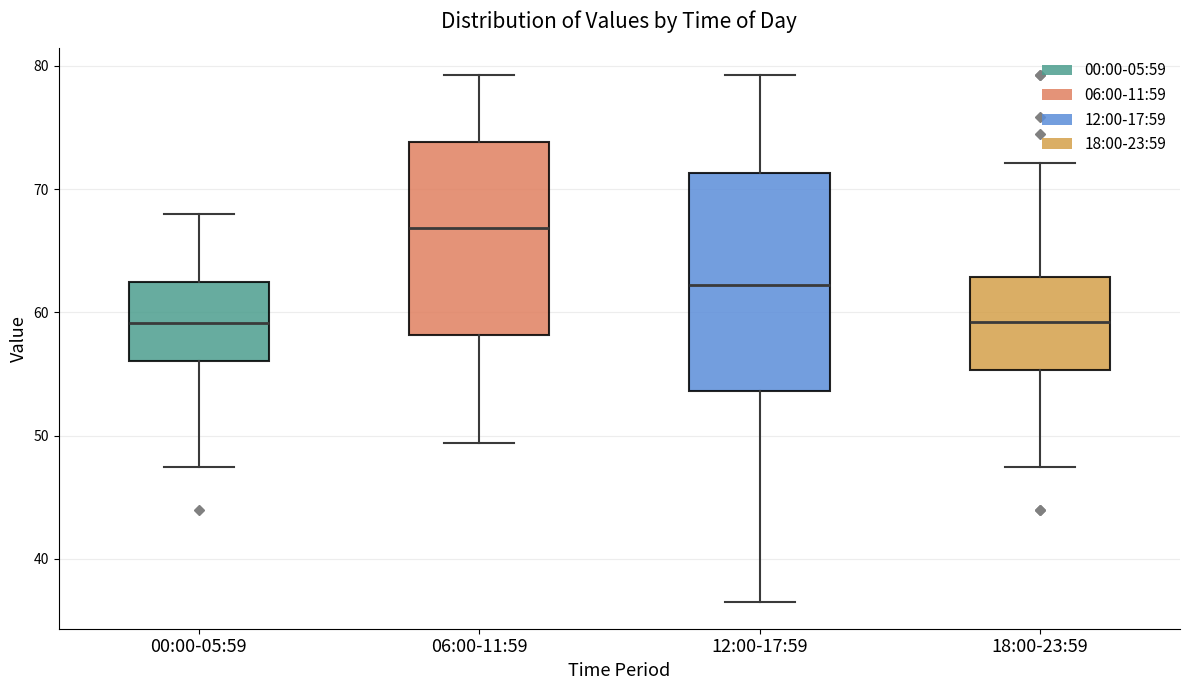

Comparing the boxes themselves (not the whiskers), which one is the tallest?

12:00-17:59